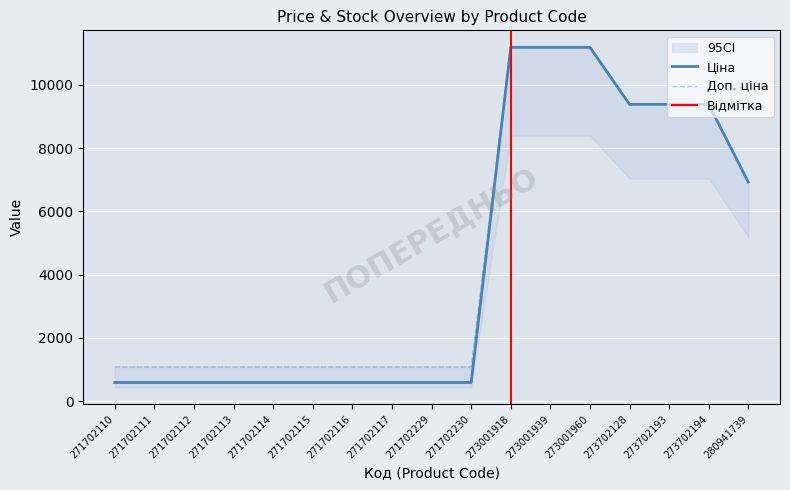

At which label is Ціна closest to 5889?

280941739